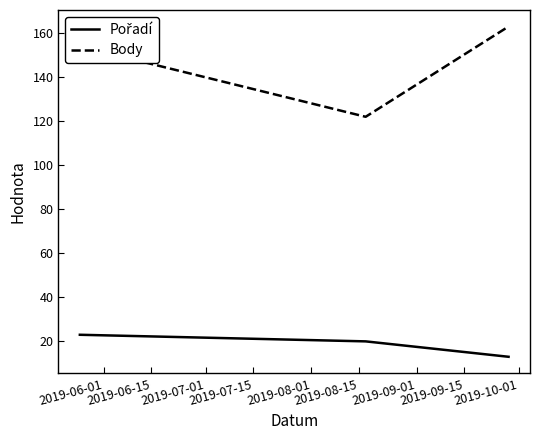

What is the average value of the Body series?

146